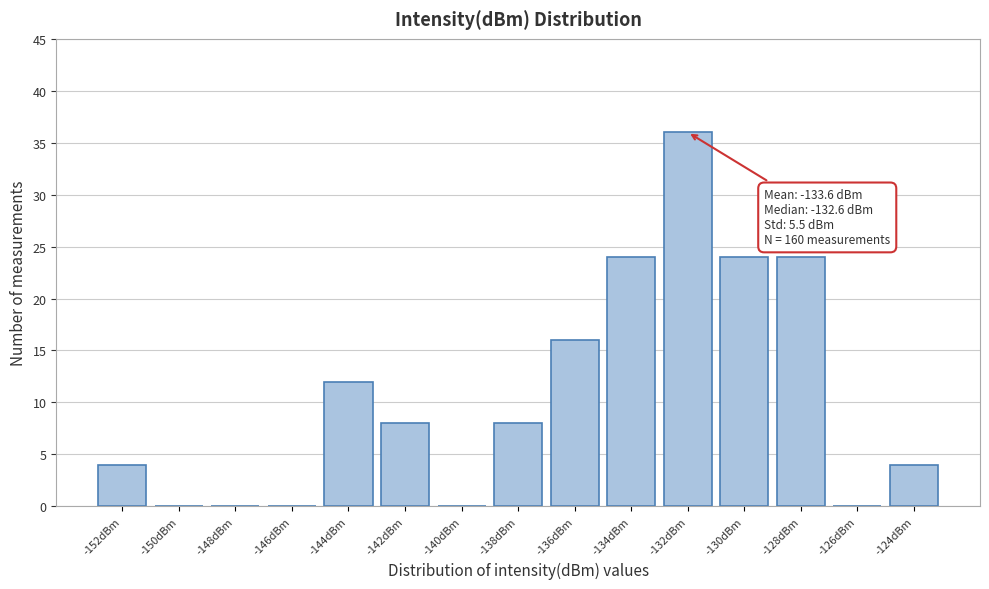

Which range on the x-axis has the tallest bar?

-133 to -131